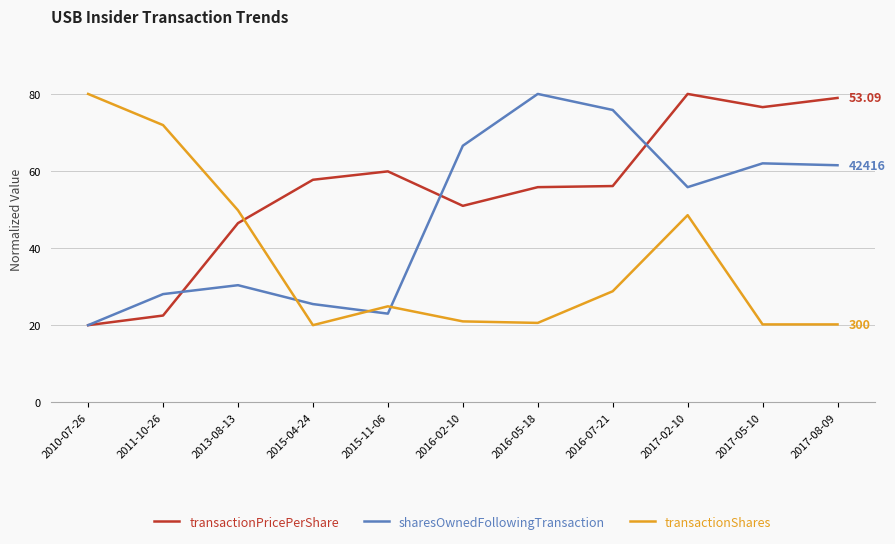

Which series has the largest total across all categories?

transactionPricePerShare